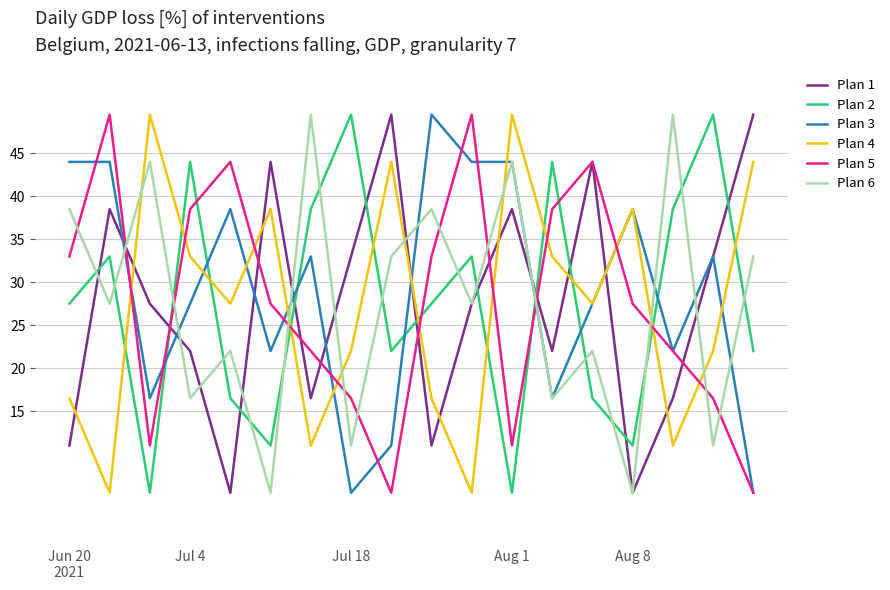

What is the maximum value shown in the chart?

49.5